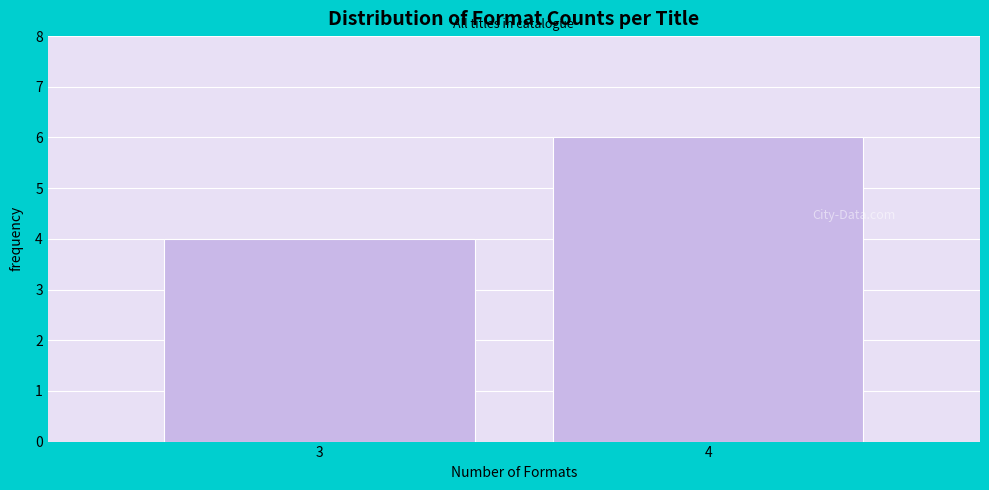

Reading left to right, what are all the values shown in this chart?

4	6